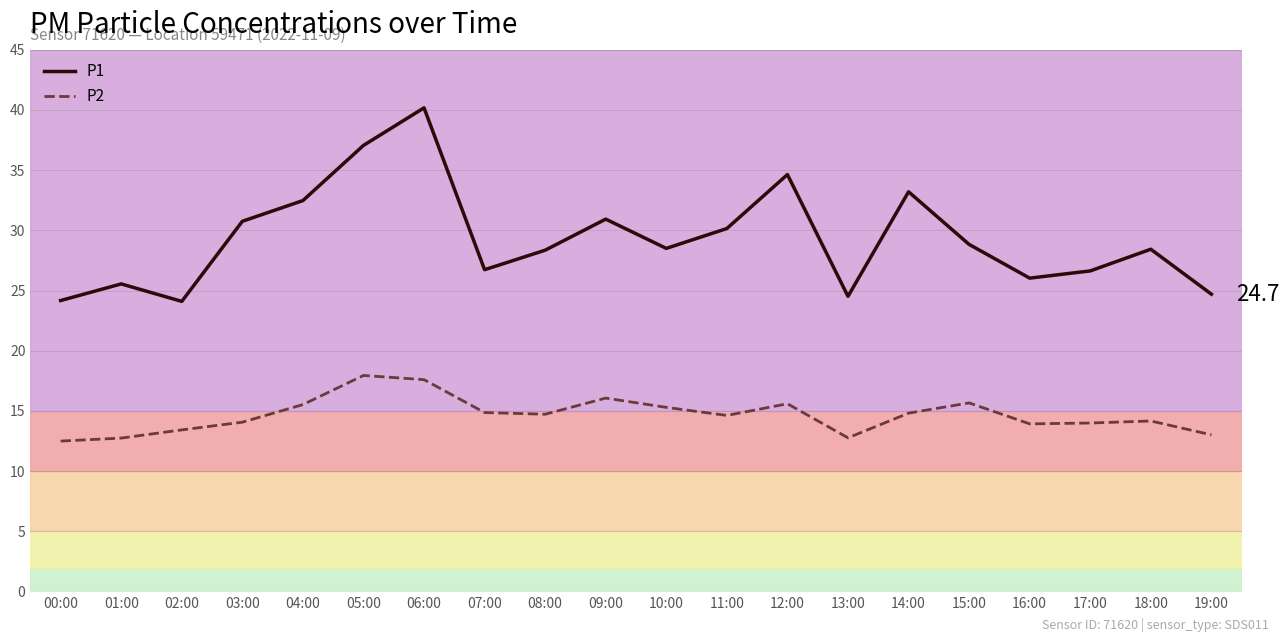

How many interior local peaks does the P2 series have?

5